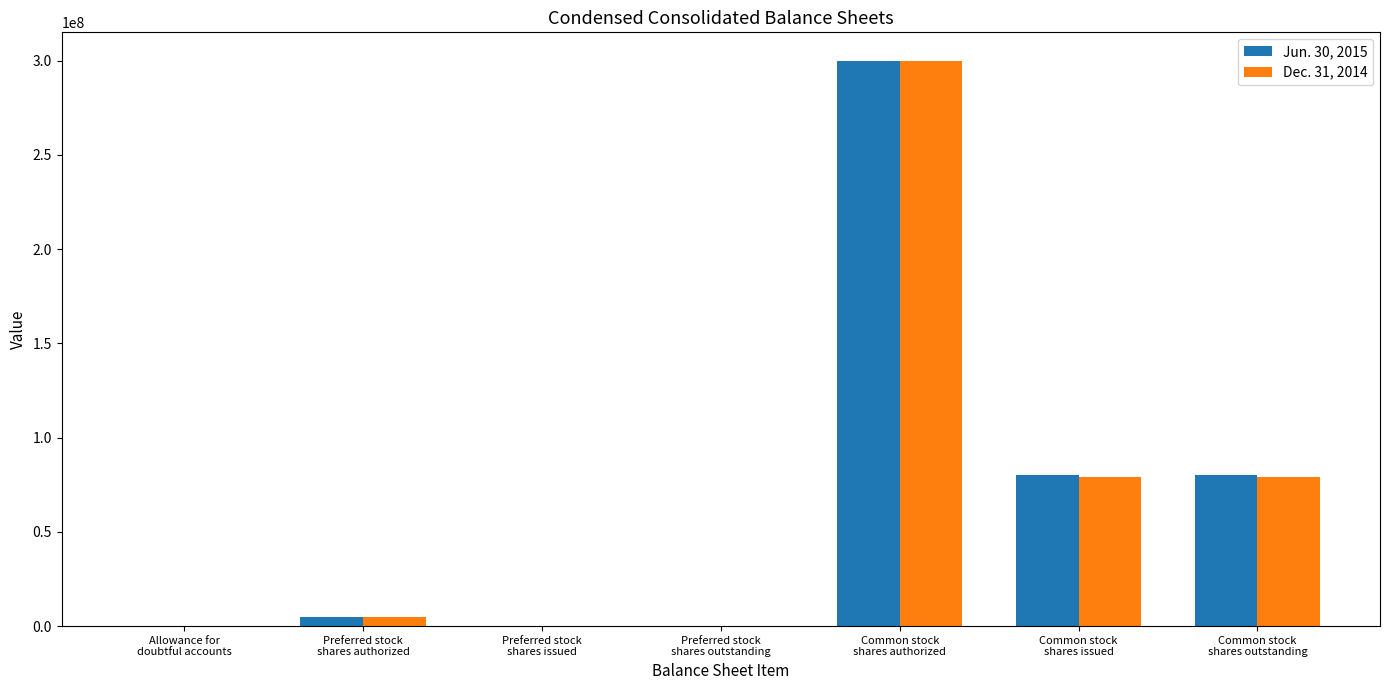

What is the maximum value shown in the chart?

300000000